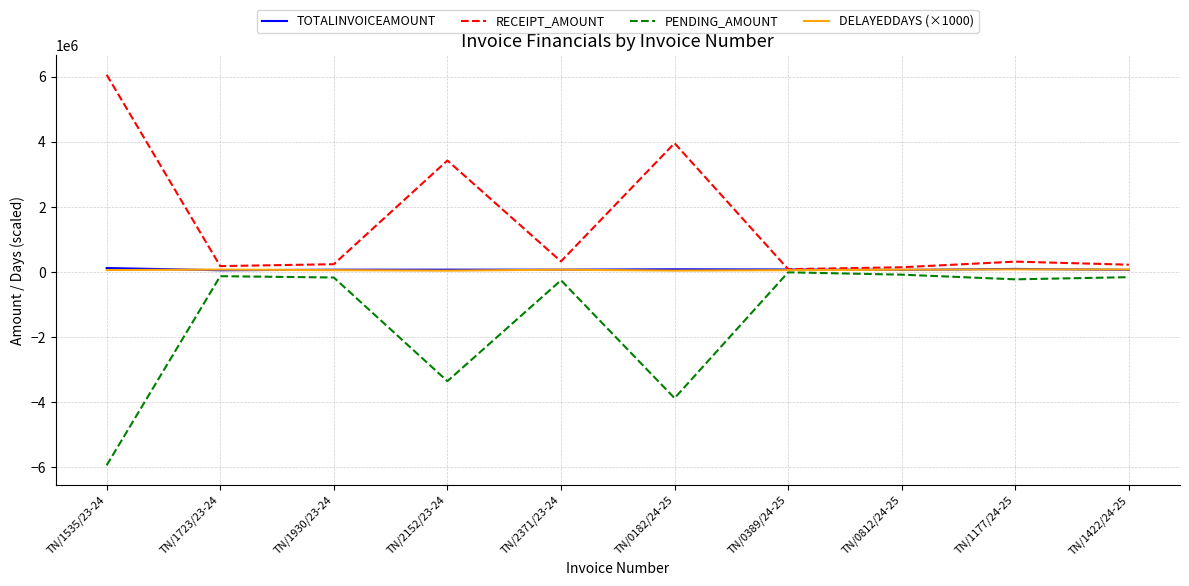

At how many categories does at least one series exceed 2081498?

3